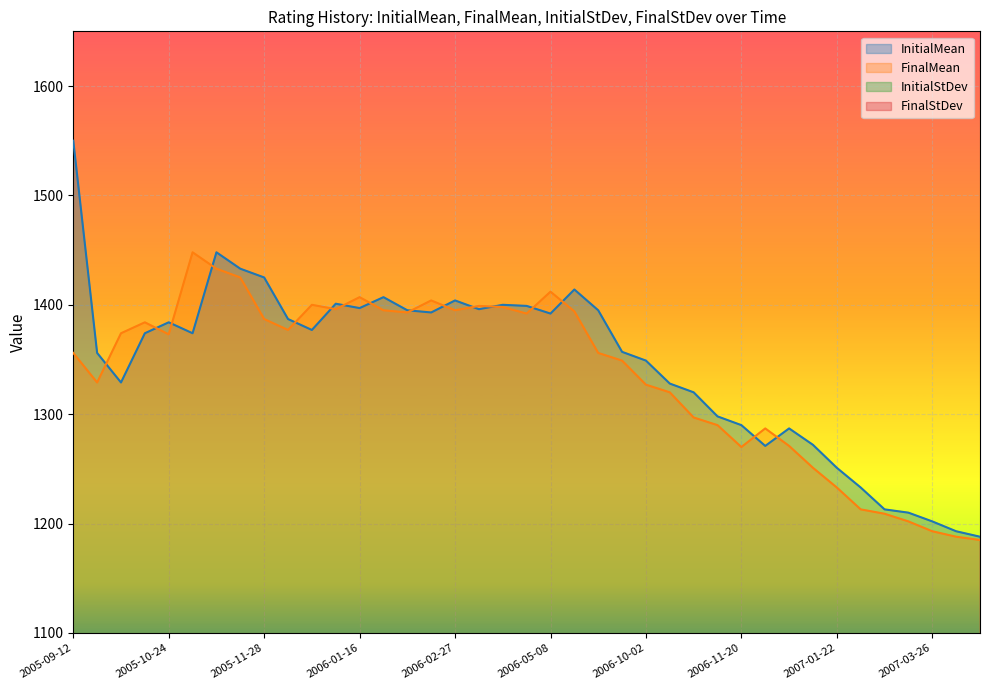

True or false: FinalMean and InitialStDev cross at least once.

False